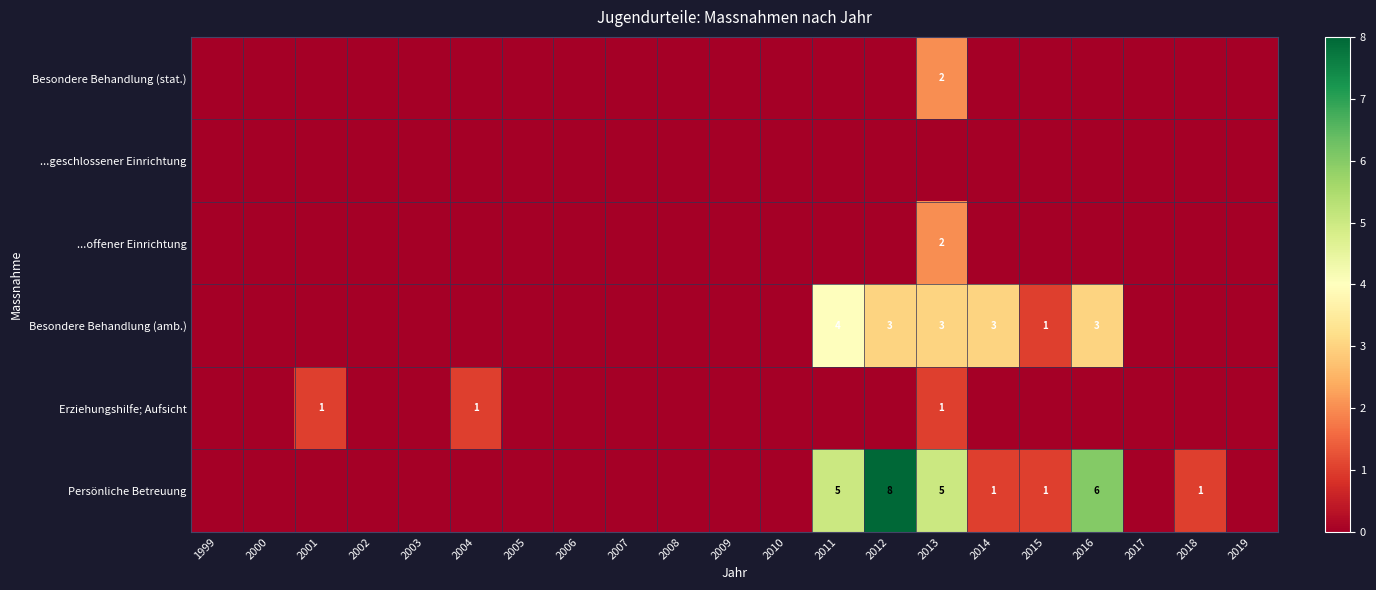

Is it true that Persönliche Betreuung equals 3 at 2012?

False